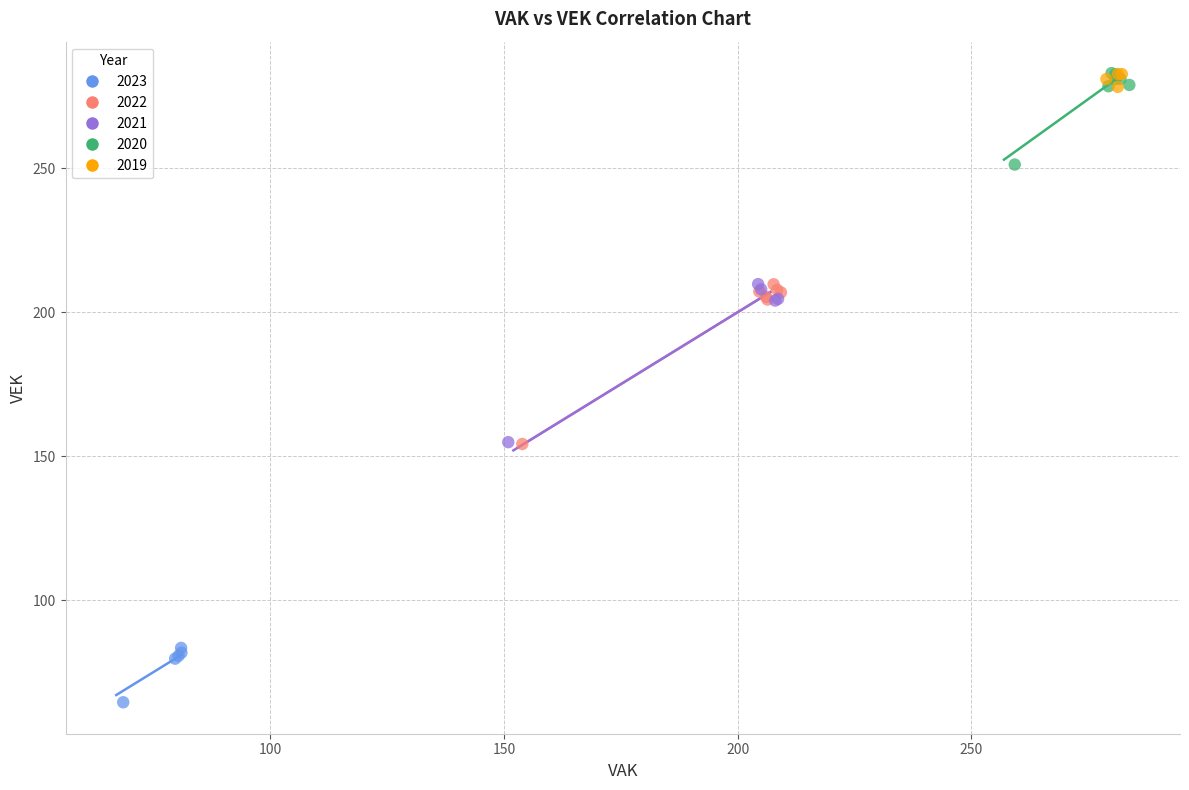

Which series reaches the minimum Y coordinate?

2023